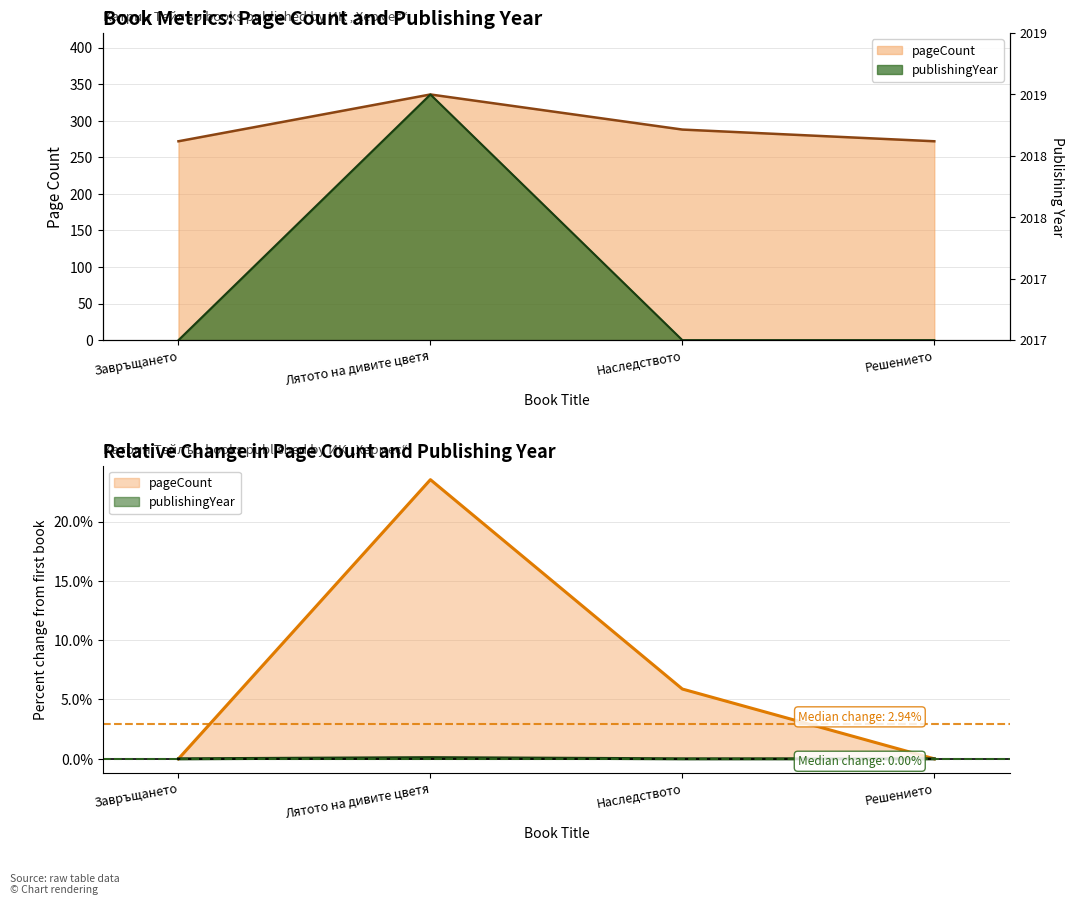

Is the value of publishingYear at Наследството greater than the value of pageCount at Завръщането?

No